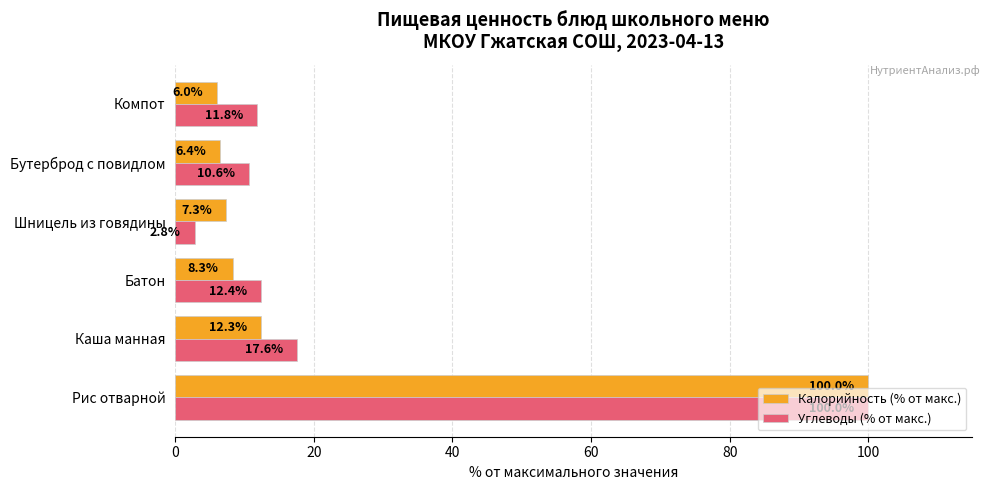

Is it true that Углеводы (% от макс.) equals 100.0 at Рис отварной?

True